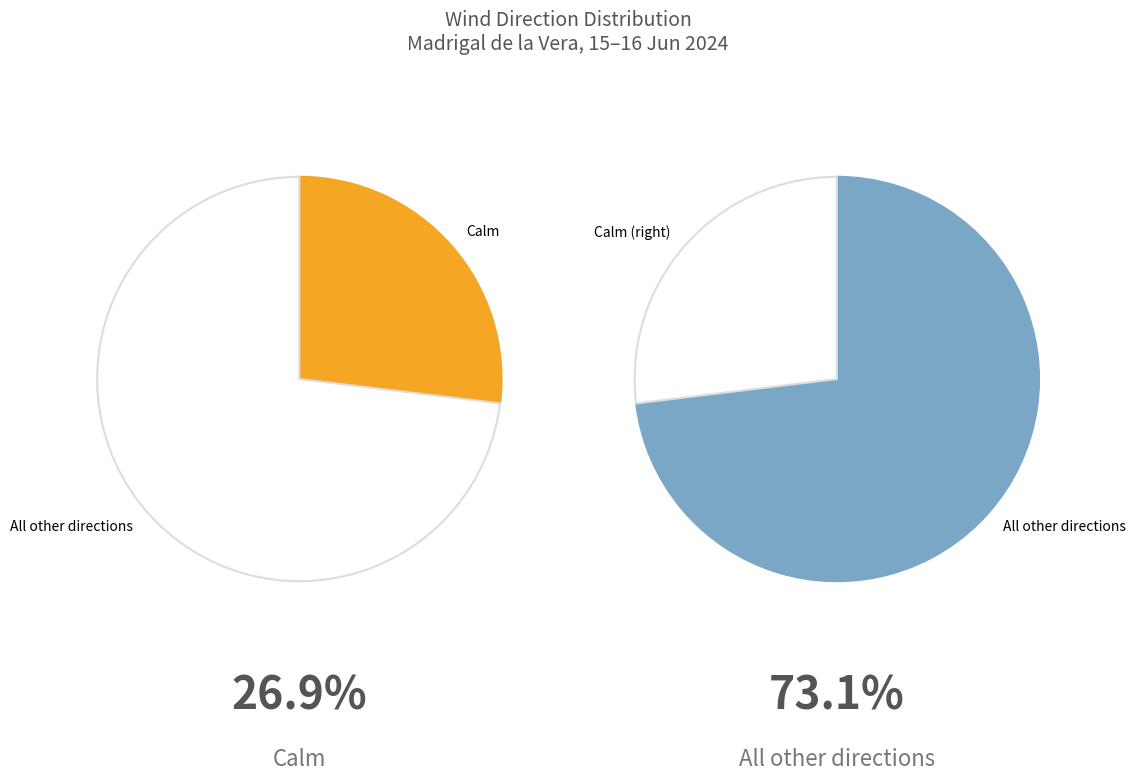

The South slice represents 1% of the pie. True or false?

False